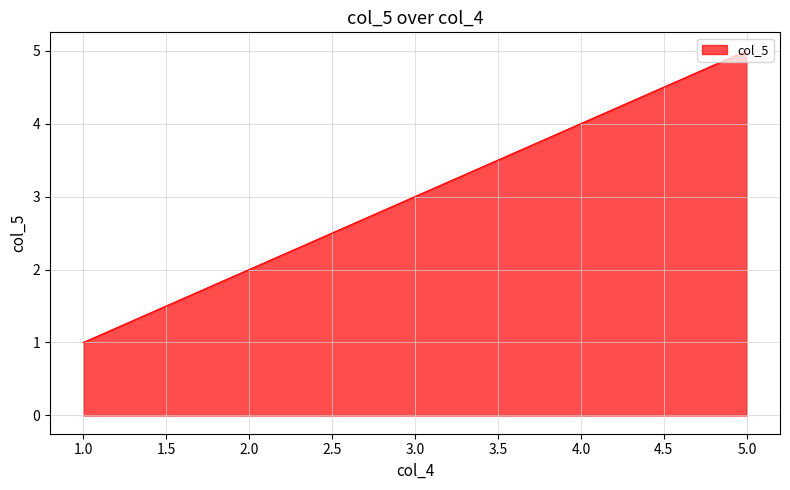

List the labels in order of value, largest first.

5.0, 4.0, 3.0, 2.0, 1.0